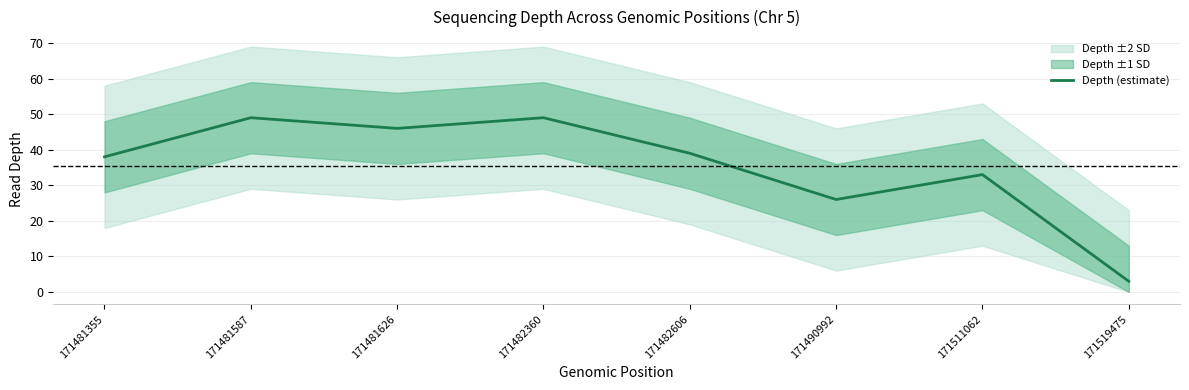

At which category does the chart reach its minimum across all series?

171519475